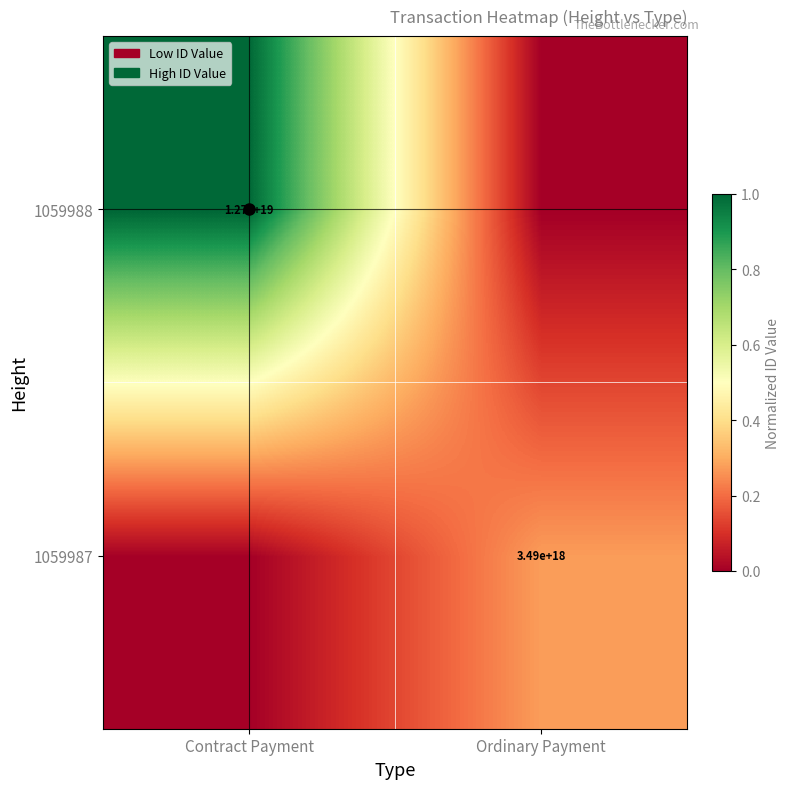

Is it true that 1059988 equals 12700000000000000000 at Contract Payment?

True